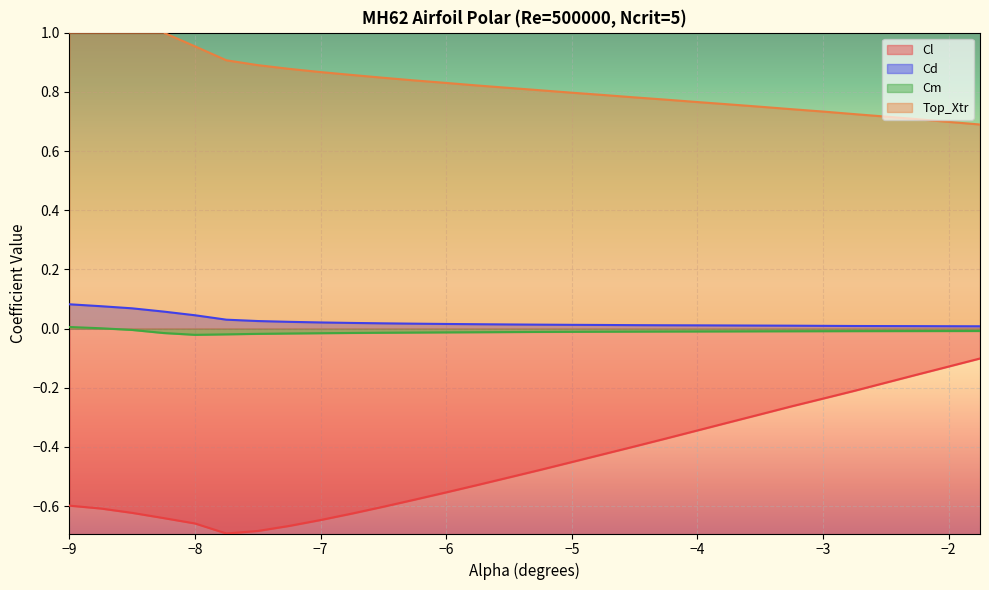

True or false: Top_Xtr has more than 1 interior local peaks.

False